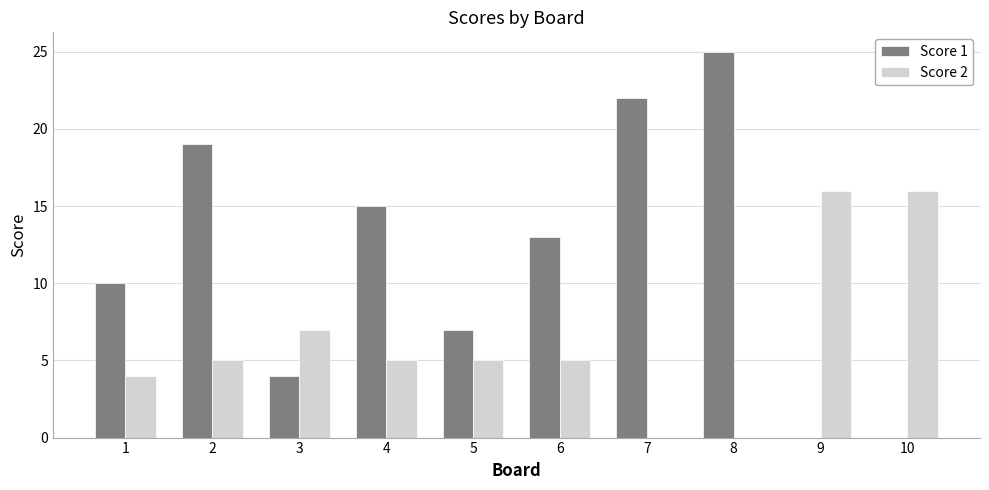

Which series has the widest spread of values?

Score 1